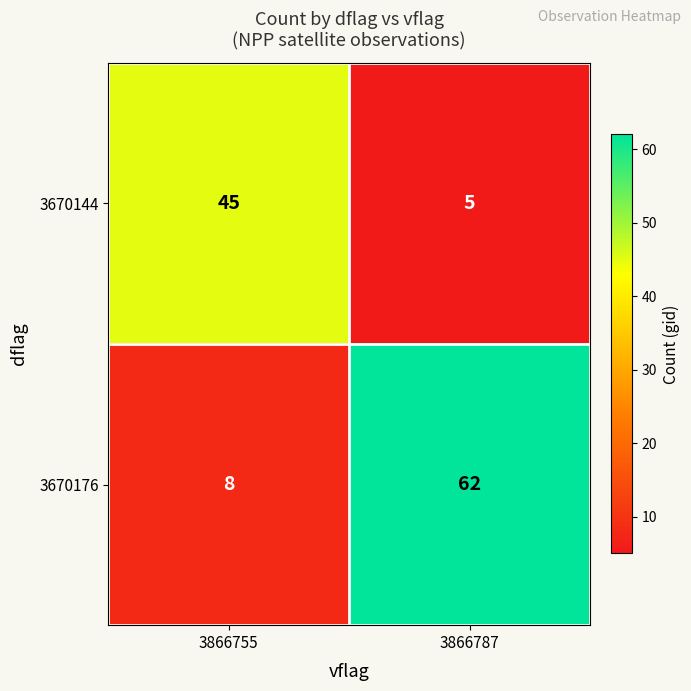

Which series has the largest range (max minus min)?

3670176